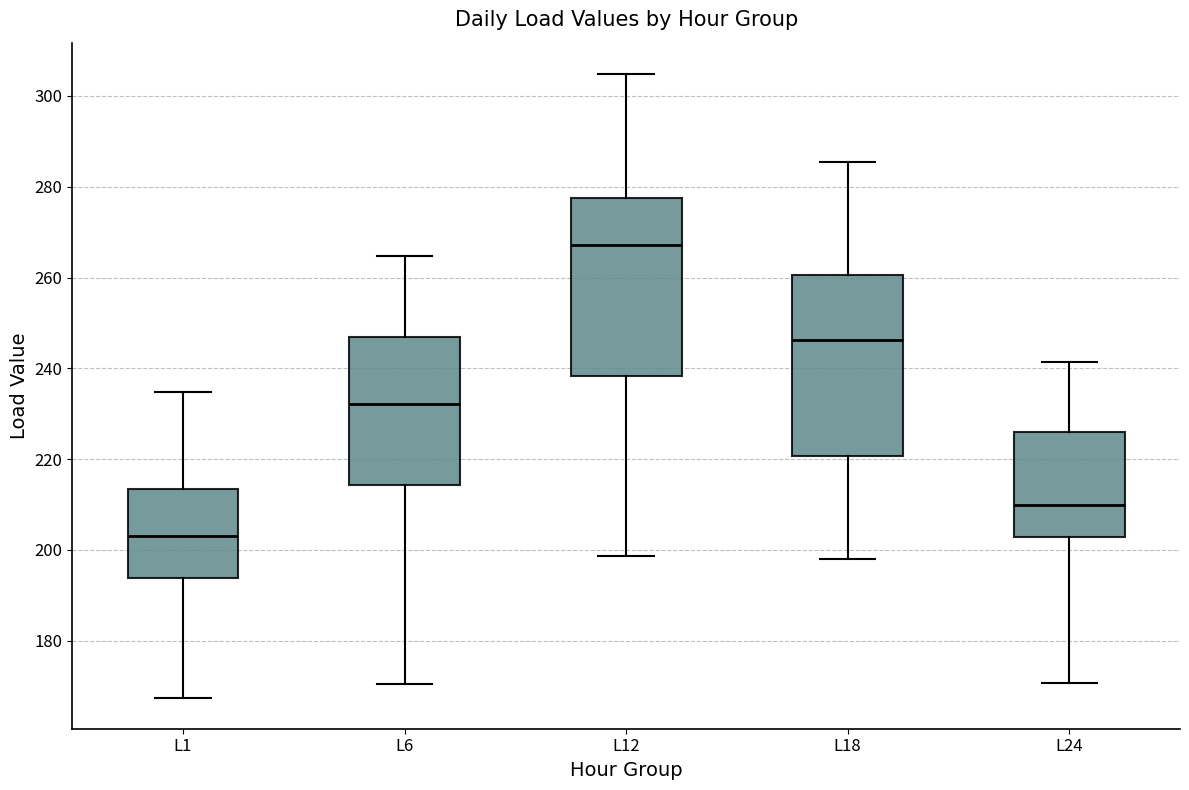

Reading left to right, read every box against the y-axis: the position of its median line, the range the box covers, and the ends of its whiskers. The values are not printed on the chart, so give them approximately, as read against the axis.

L1: median 204, box 194 to 214, whiskers 168 to 234
L6: median 232, box 214 to 246, whiskers 170 to 264
L12: median 268, box 238 to 278, whiskers 198 to 304
L18: median 246, box 220 to 260, whiskers 198 to 286
L24: median 210, box 202 to 226, whiskers 170 to 242